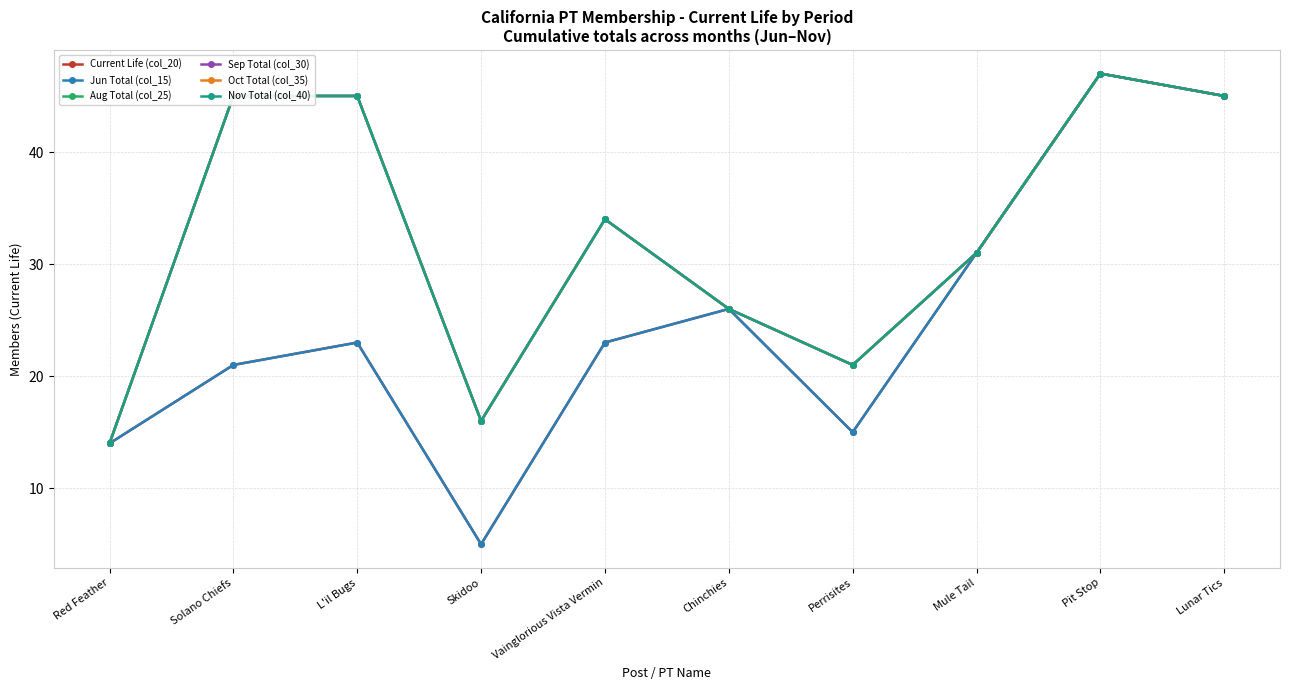

How many lines are shown in the chart?

6